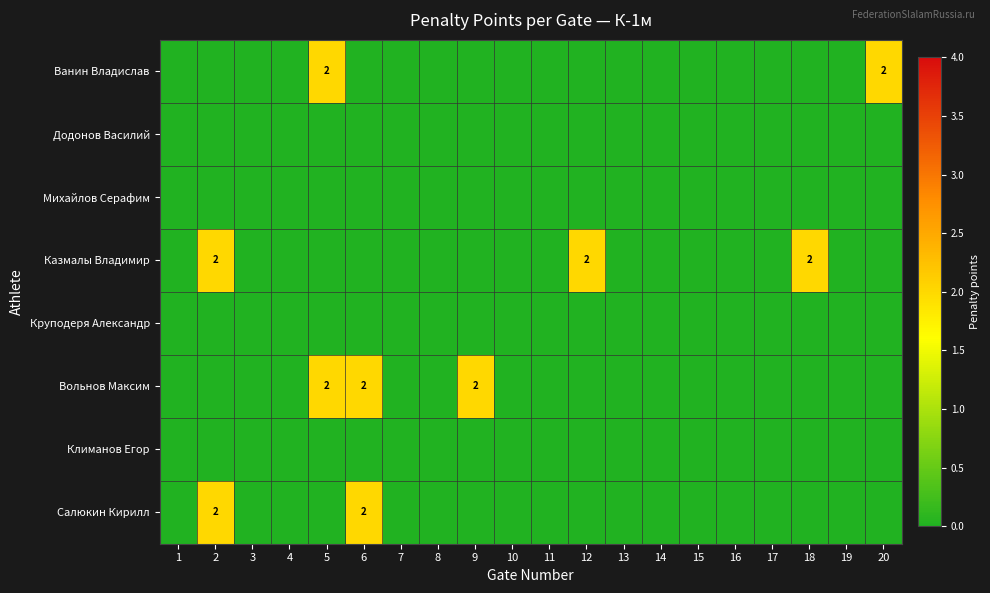

List the series in order of their peak value, lowest first.

Додонов Василий, Михайлов Серафим, Круподеря Александр, Климанов Егор, Ванин Владислав, Казмалы Владимир, Вольнов Максим, Салюкин Кирилл